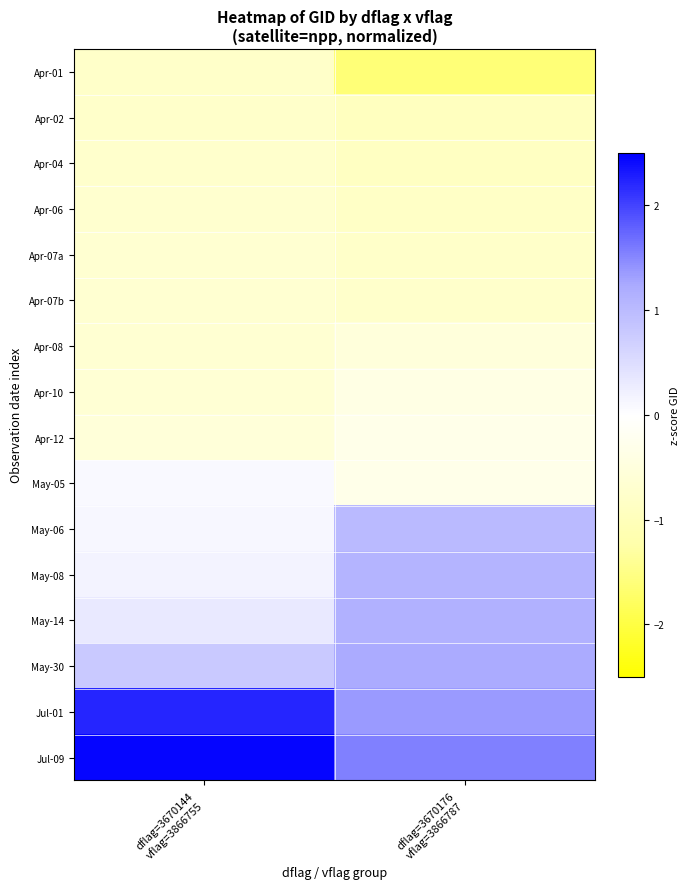

At which category is the sum across all series the highest?

dflag=3670176
vflag=3866787